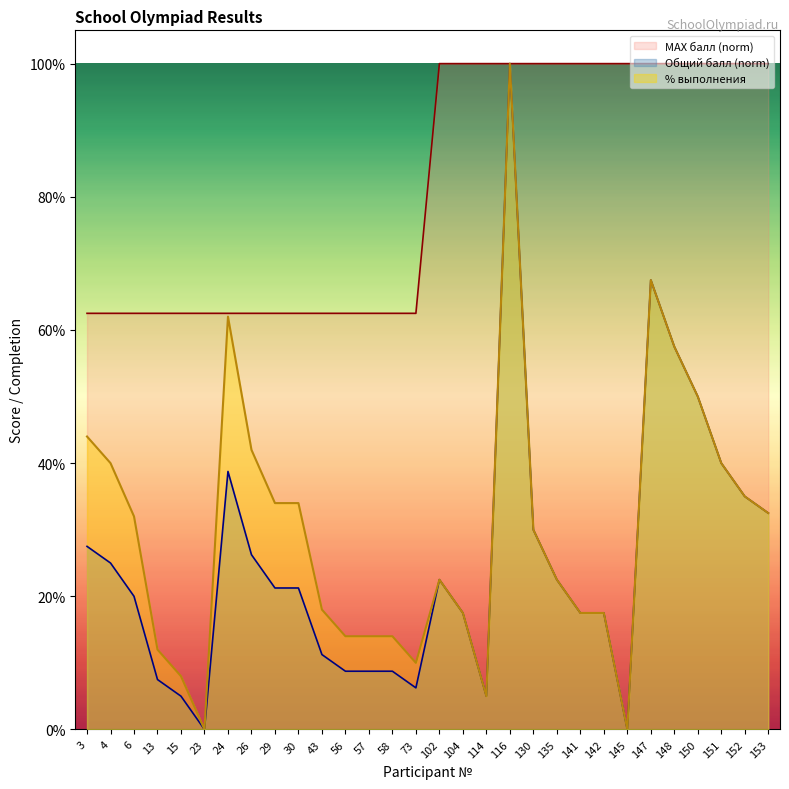

Which series changed the most between 102 and 150?

Общий балл